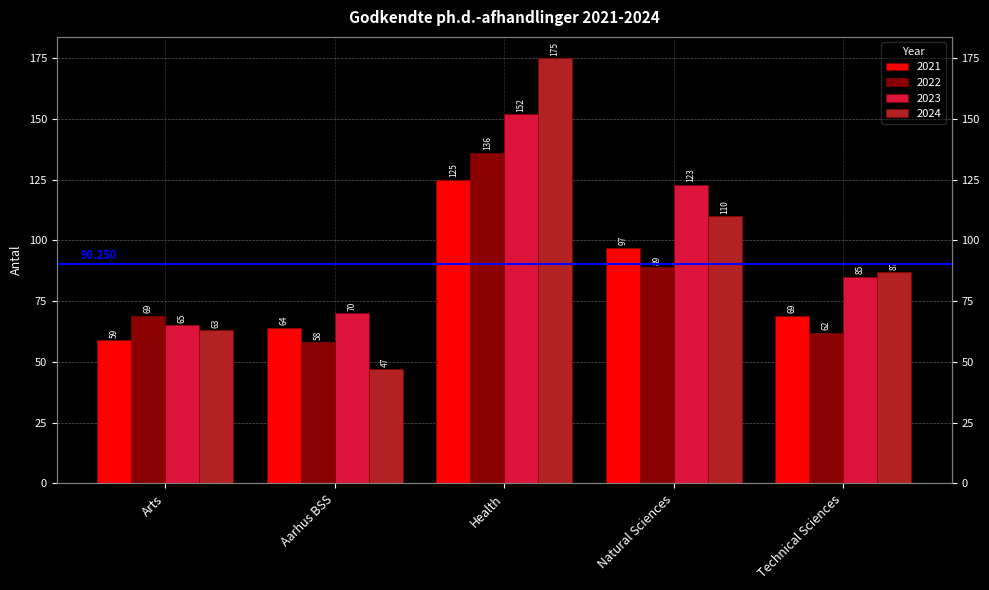

How many groups of bars are there?

5